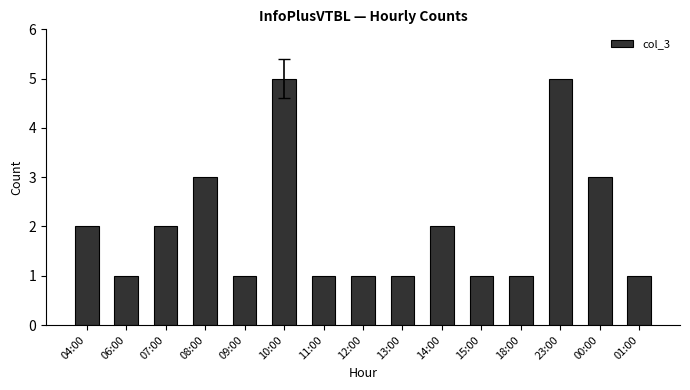

What is the sum of all values?

30